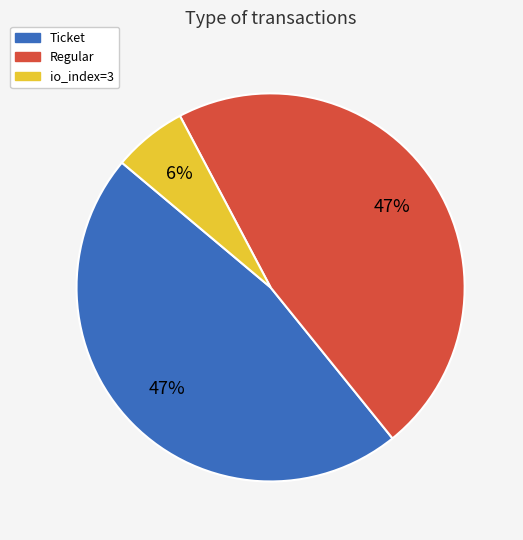

Combined, do Regular and Ticket account for over 50%?

Yes